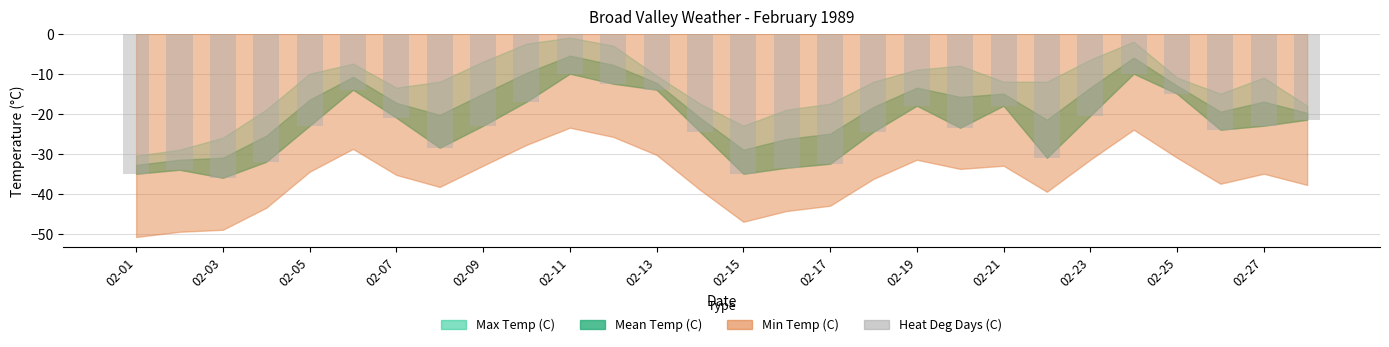

What is the maximum value shown in the chart?

-10.0